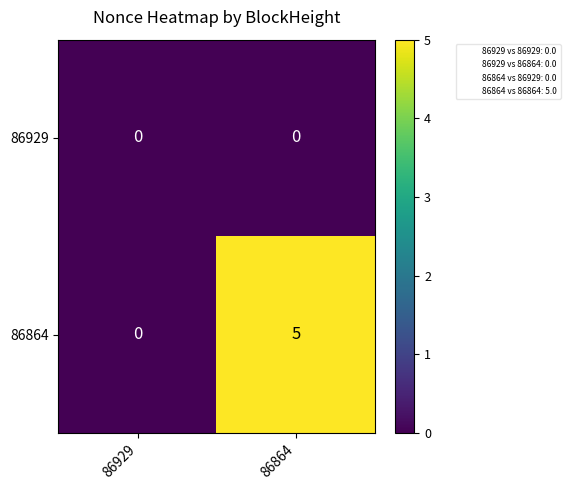

At how many categories does at least one series exceed 4?

1